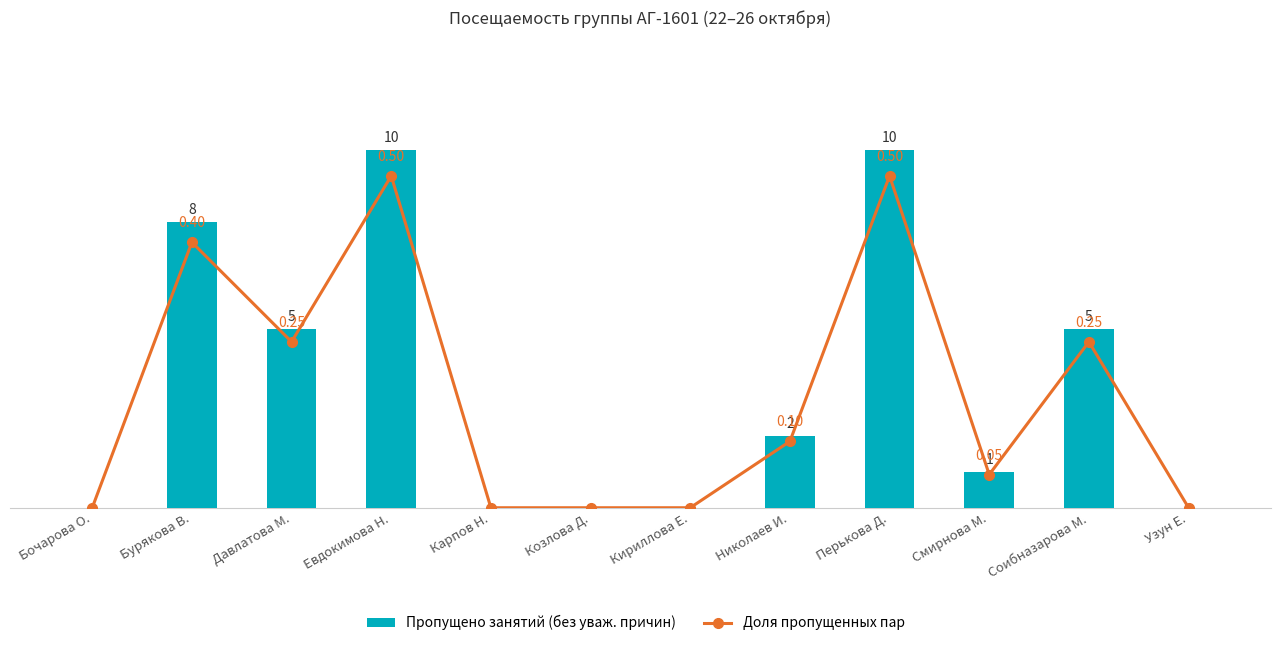

Which series has the largest total across all categories?

Пропущено занятий (без уваж. причин)